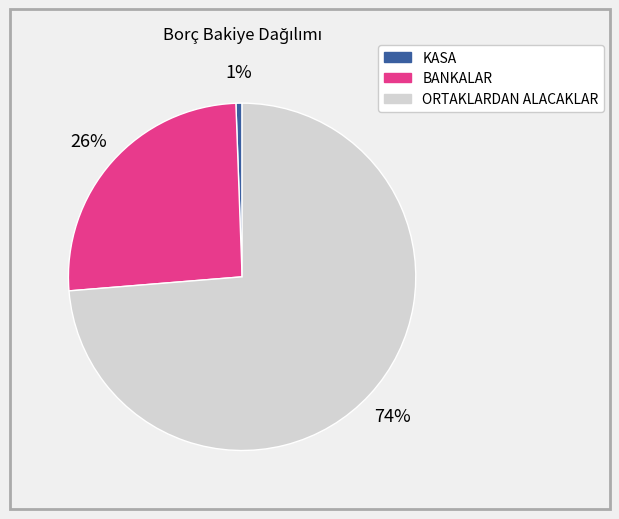

What is the majority slice?

ORTAKLARDAN ALACAKLAR